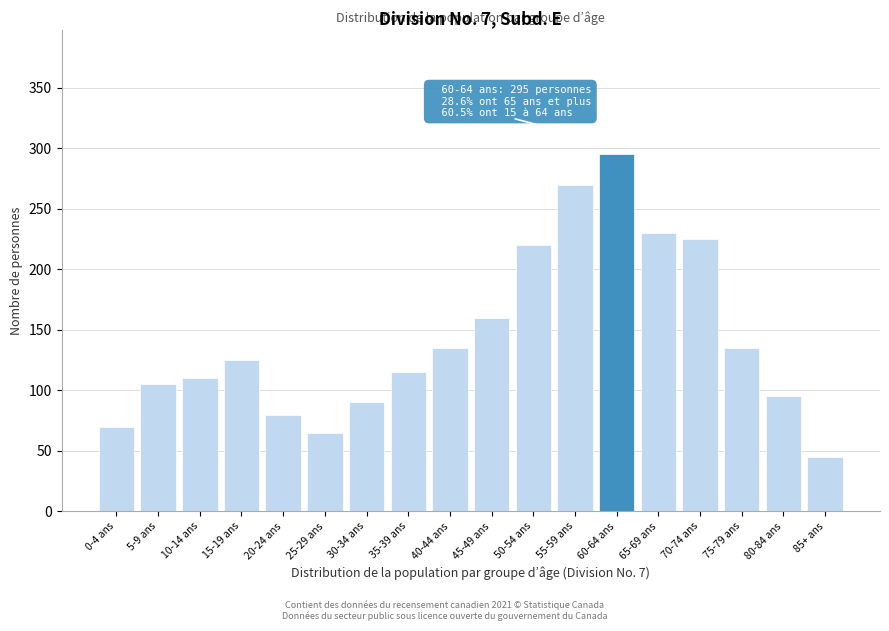

Reading left to right, extract all data points from this chart.

70	105	110	125	80	65	90	115	135	160	220	270	295	230	225	135	95	45